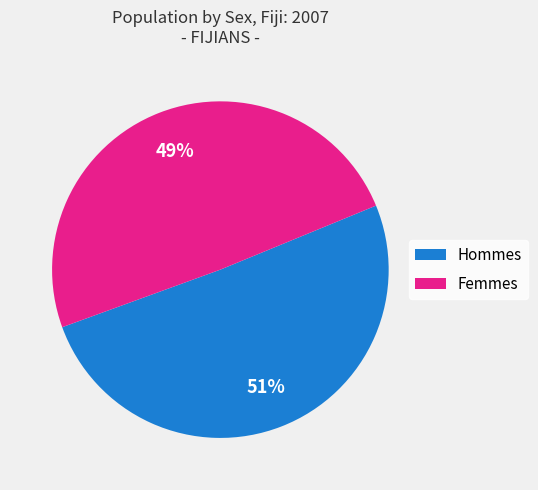

To the nearest percent, what is the average slice percentage?

50%